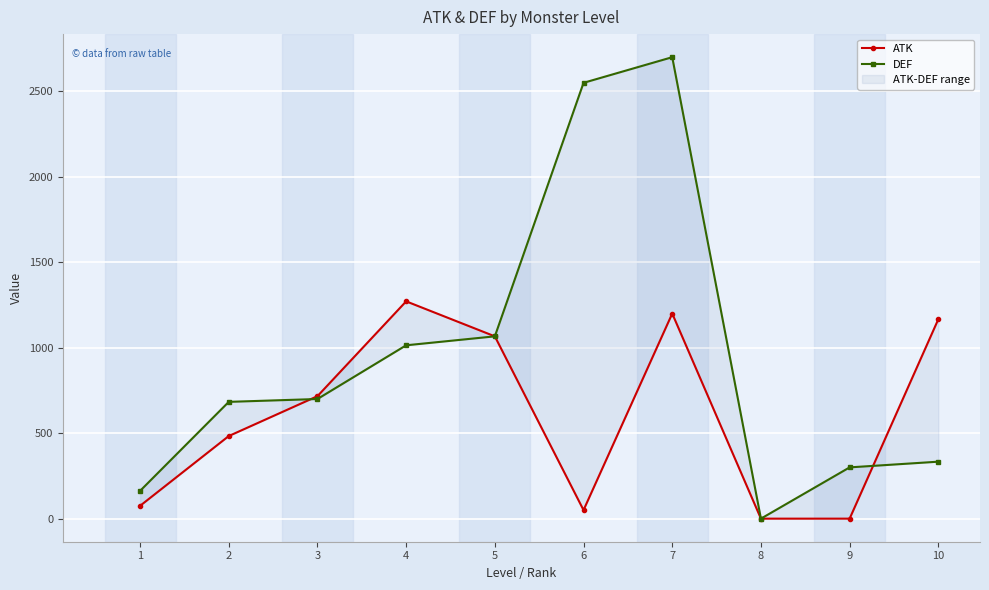

How many data points in ATK are above 716?

5